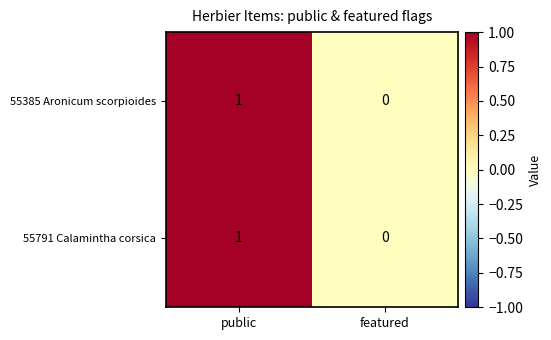

Reading left to right, list all the values displayed in this chart.

55385 Aronicum scorpioides: 1	0
55791 Calamintha corsica: 1	0